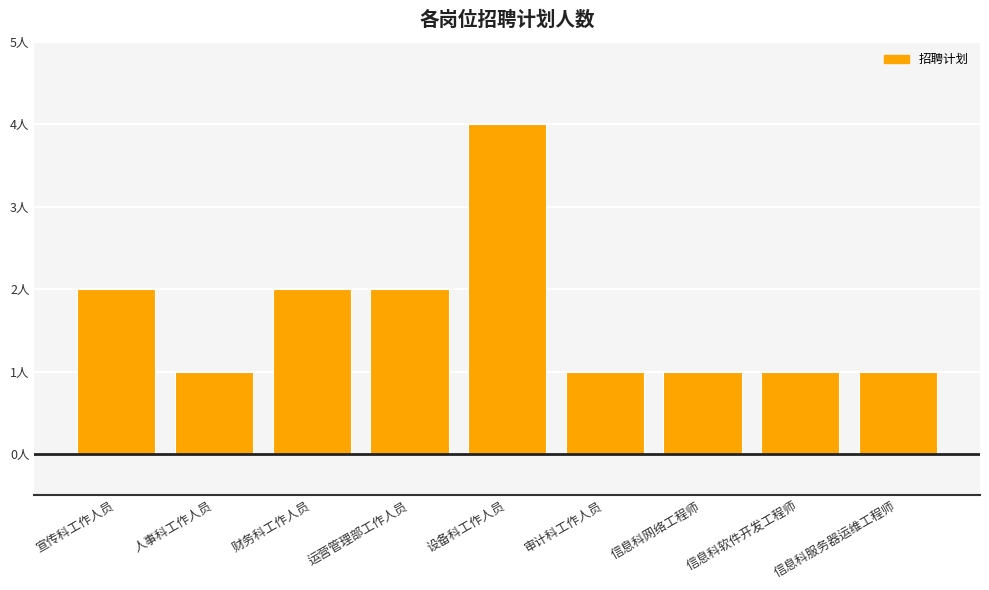

Does the chart contain any negative values?

No